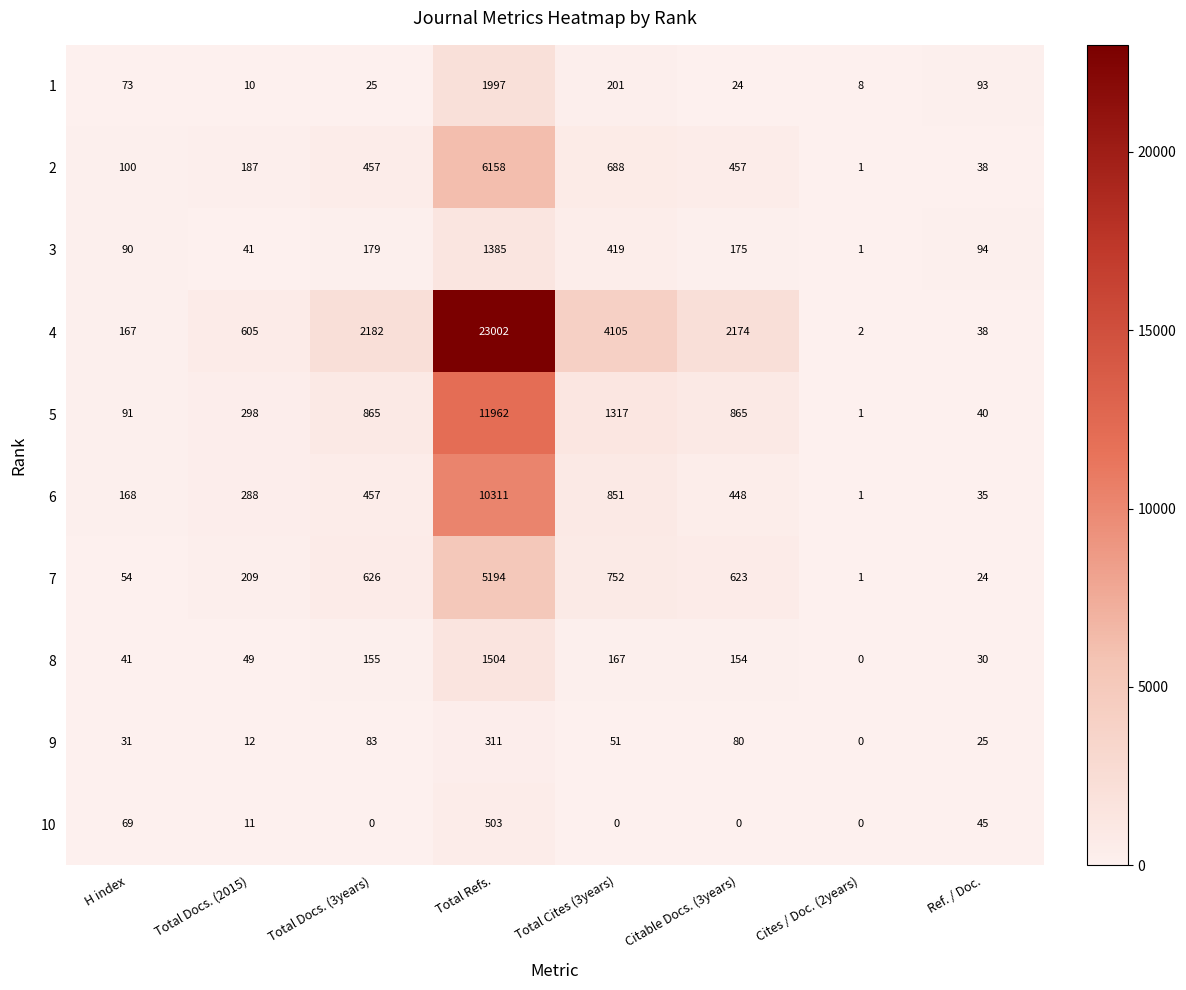

What is the difference between the second highest and second lowest values in the 8 series?

137